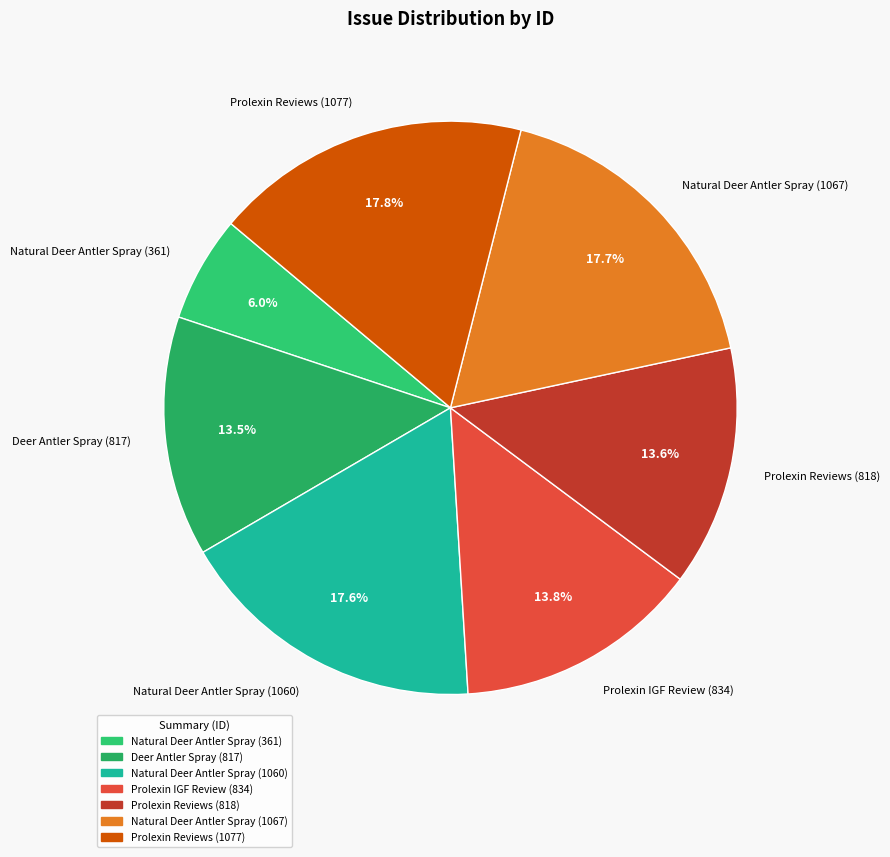

What is the total percentage of Natural Deer Antler Spray (361) and Deer Antler Spray (817)?

19.5%